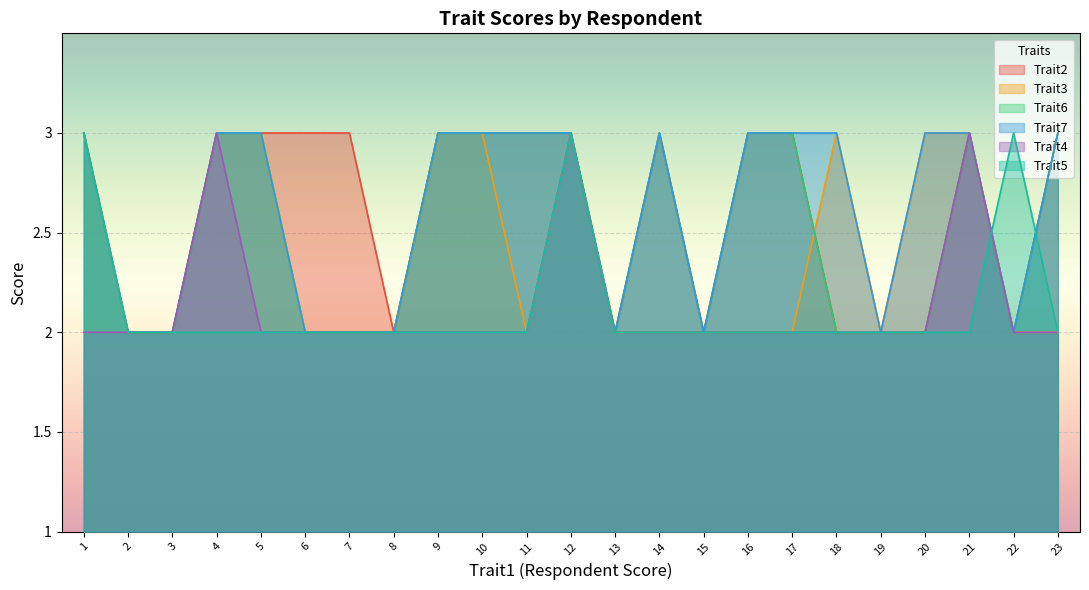

List the series in order of their peak value, lowest first.

Trait2, Trait3, Trait6, Trait7, Trait4, Trait5